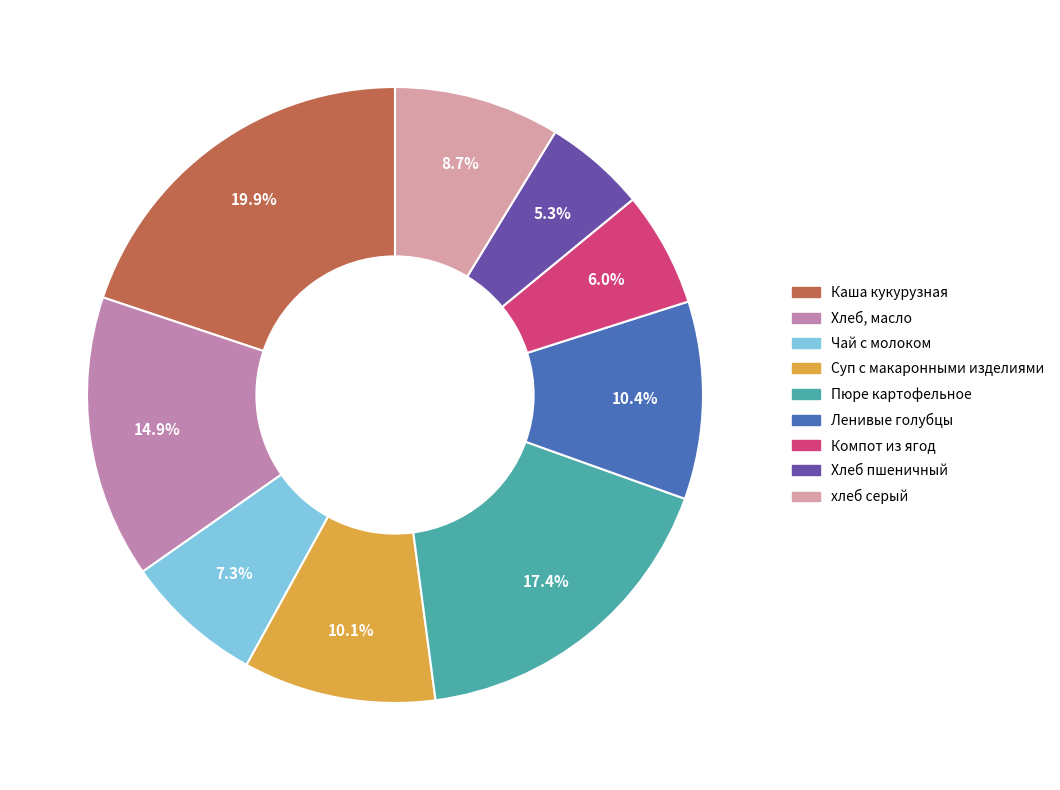

Is it true that Компот из ягод is 12% of the pie?

False